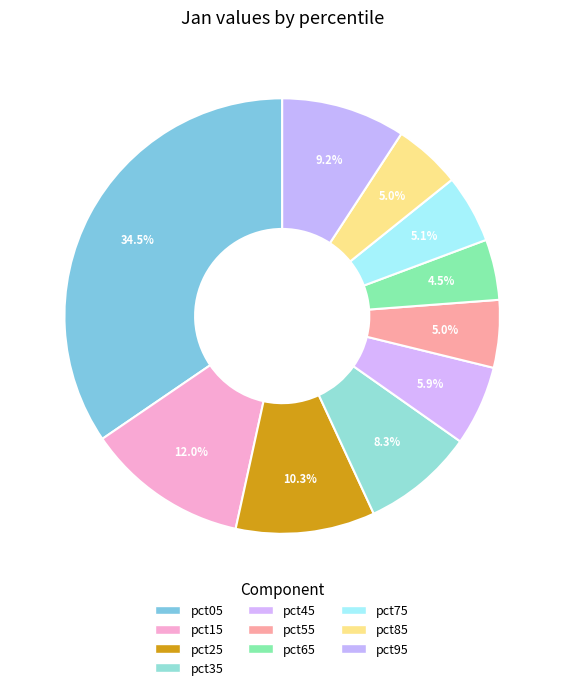

Rank the categories by value from highest to lowest.

pct05, pct15, pct25, pct95, pct35, pct45, pct75, pct55, pct85, pct65